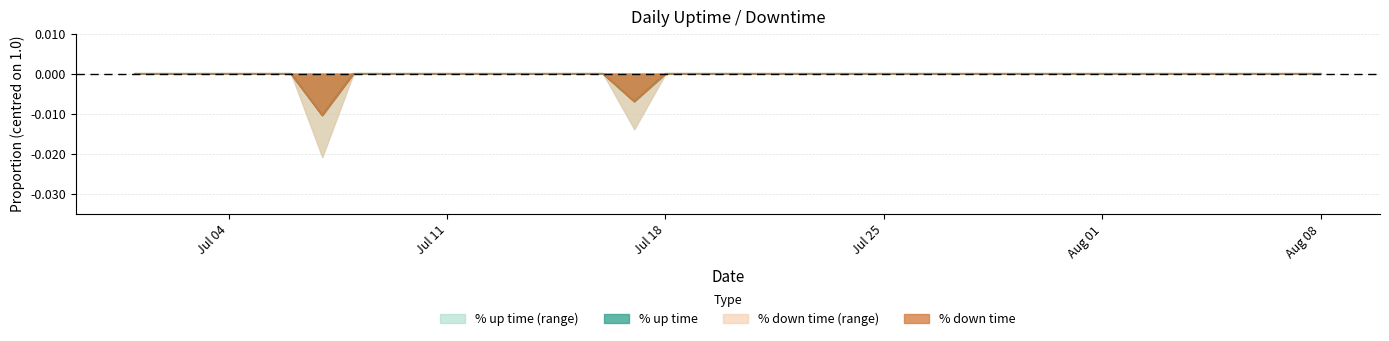

True or false: % up time and % down time cross at least once.

False